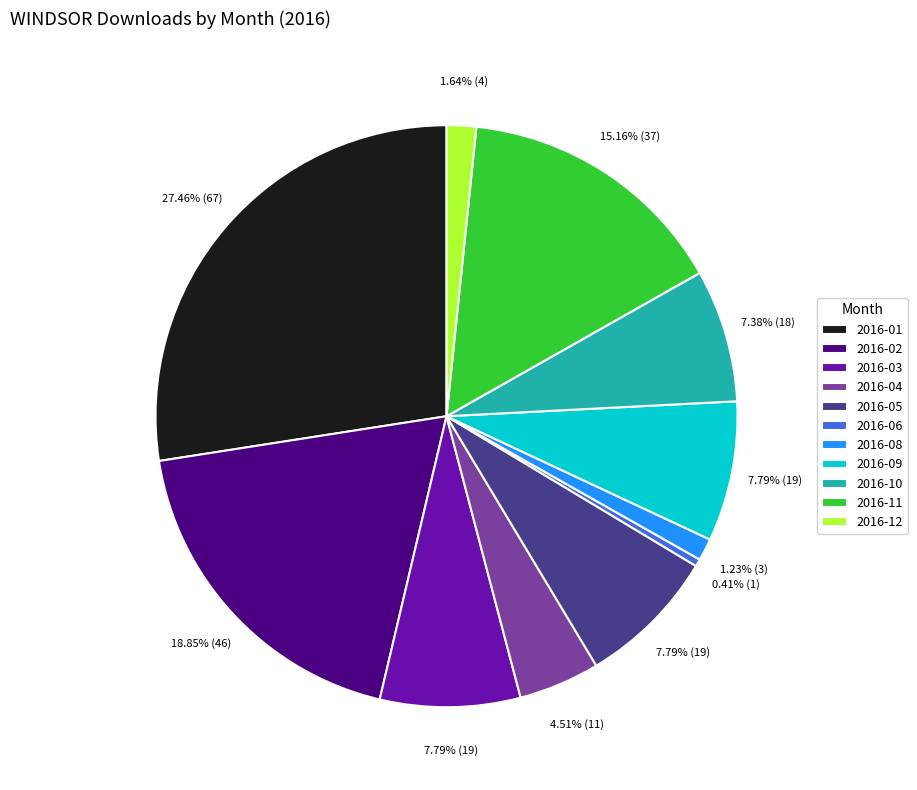

What percentage is the 2016-04 slice, to the nearest percent?

5%